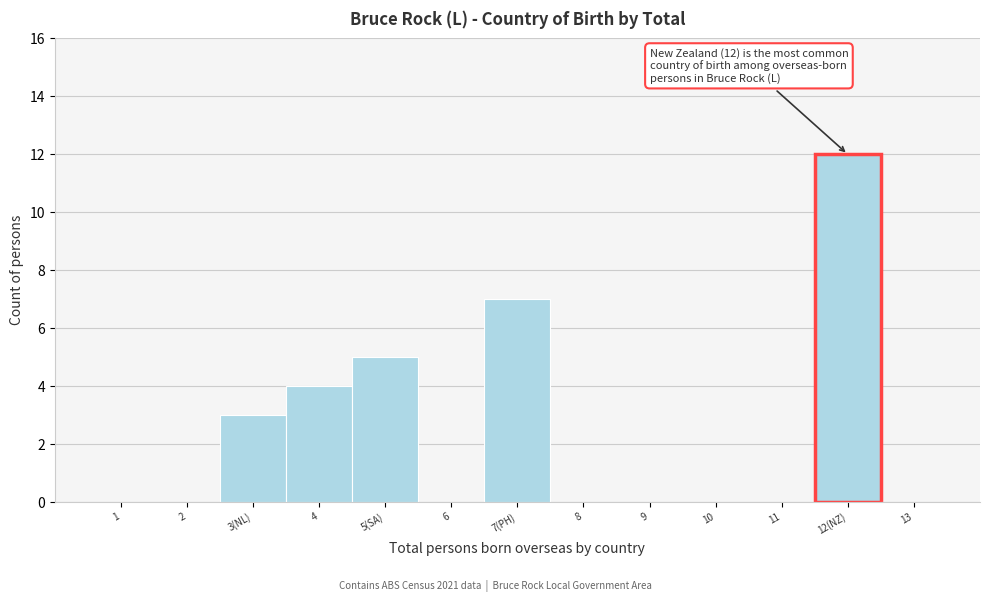

Reading right to left, extract all data points from this chart.

13=0	12(NZ)=12	11=0	10=0	9=0	8=0	7(PH)=7	6=0	5(SA)=5	4=4	3(NL)=3	2=0	1=0